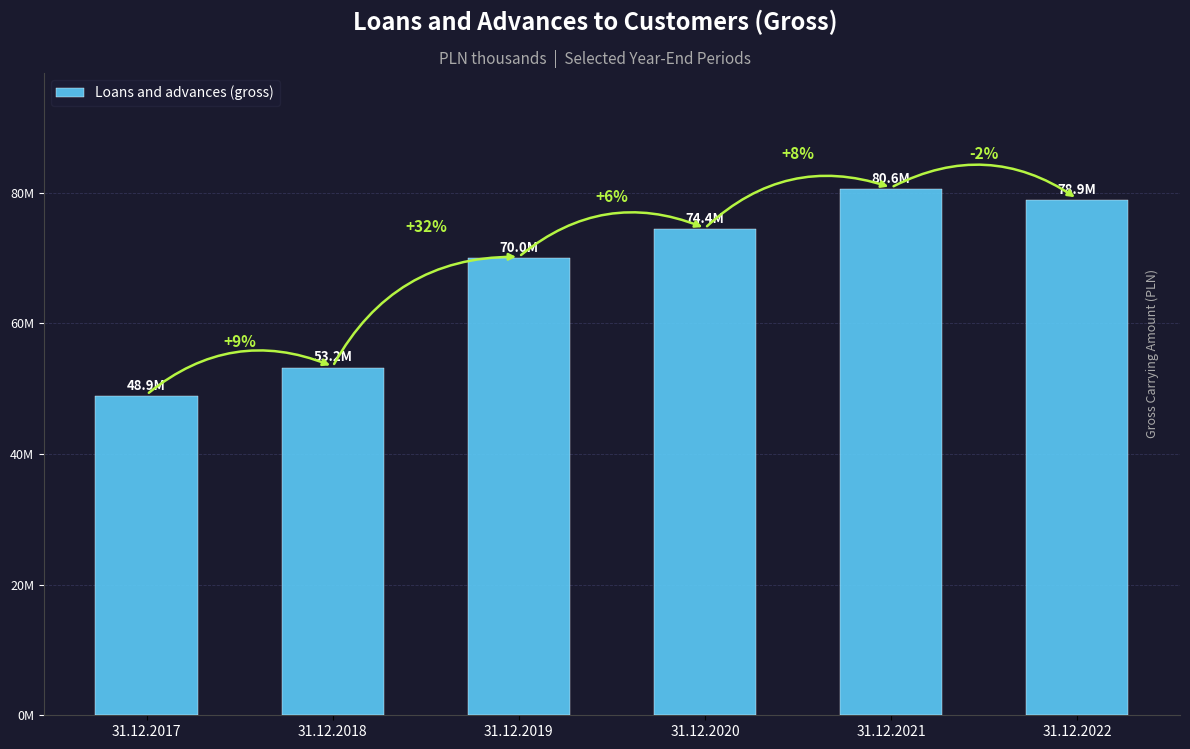

True or false: the data shows 80614580 at 31.12.2021.

True